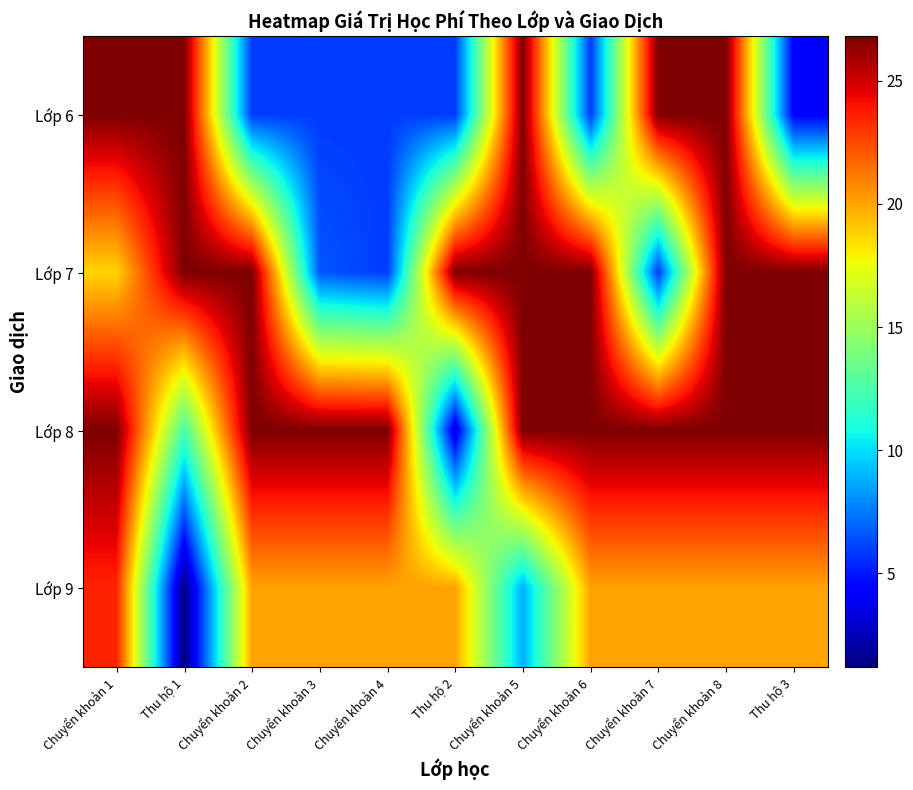

Reading left to right, transcribe all the data shown in this chart.

Lớp 6: Chuyển khoản 1=26.8	Thu hộ 1=26.8	Chuyển khoản 2=5.9	Chuyển khoản 3=5.9	Chuyển khoản 4=5.9	Thu hộ 2=5.9	Chuyển khoản 5=26.8	Chuyển khoản 6=5.9	Chuyển khoản 7=26.8	Chuyển khoản 8=26.8	Thu hộ 3=4.2
Lớp 7: Chuyển khoản 1=18.7	Thu hộ 1=26.8	Chuyển khoản 2=26.8	Chuyển khoản 3=6.6	Chuyển khoản 4=5.9	Thu hộ 2=26.8	Chuyển khoản 5=26.8	Chuyển khoản 6=26.8	Chuyển khoản 7=5.9	Chuyển khoản 8=26.8	Thu hộ 3=26.8
Lớp 8: Chuyển khoản 1=26.8	Thu hộ 1=12.4	Chuyển khoản 2=26.8	Chuyển khoản 3=26.8	Chuyển khoản 4=26.8	Thu hộ 2=3.2	Chuyển khoản 5=26.8	Chuyển khoản 6=26.8	Chuyển khoản 7=26.8	Chuyển khoản 8=26.8	Thu hộ 3=26.8
Lớp 9: Chuyển khoản 1=23.5	Thu hộ 1=1.2	Chuyển khoản 2=20.1	Chuyển khoản 3=20.1	Chuyển khoản 4=20.1	Thu hộ 2=20.1	Chuyển khoản 5=8.8	Chuyển khoản 6=20.1	Chuyển khoản 7=20.1	Chuyển khoản 8=20.1	Thu hộ 3=20.1